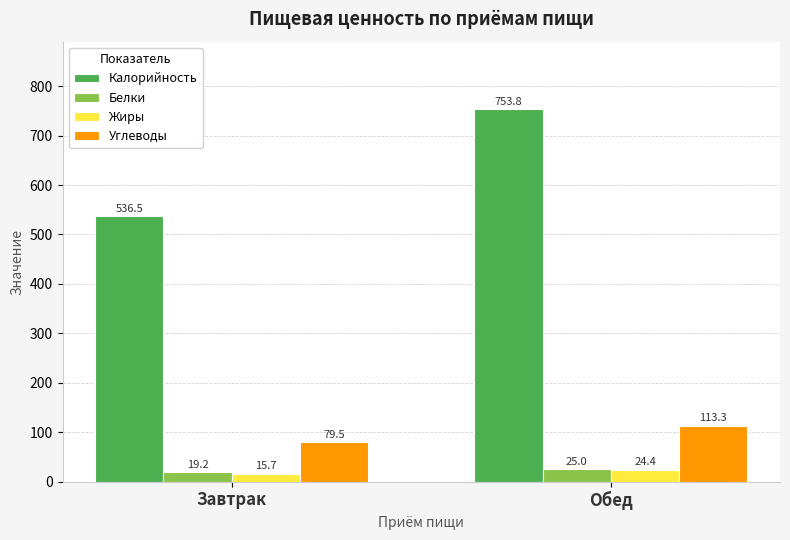

Reading left to right, transcribe all the data shown in this chart.

Калорийность: 536.5	753.8
Белки: 19.2	25.0
Жиры: 15.7	24.4
Углеводы: 79.5	113.3